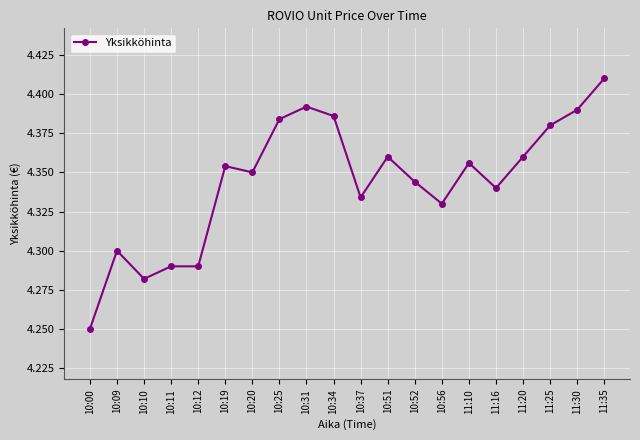

At which category does the data reach its first local valley?

10:10